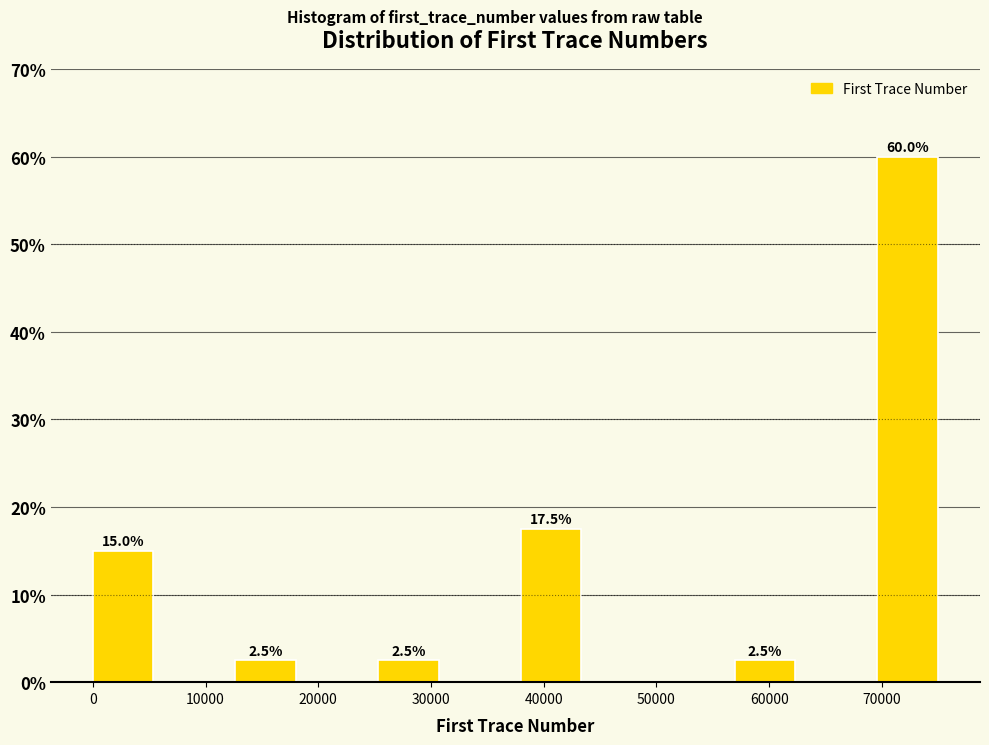

Which range on the x-axis has the tallest bar?

70000 to 76000